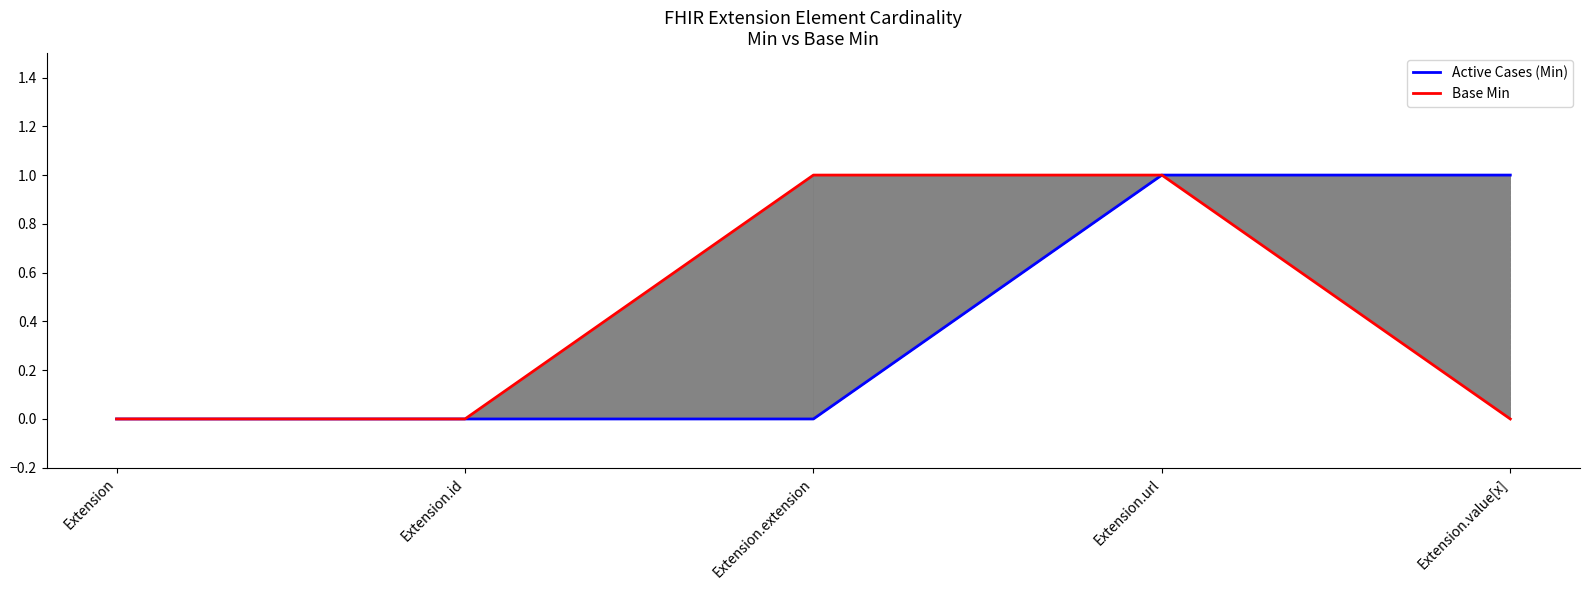

True or false: Active Cases (Min) has more than 0 interior local peaks.

False